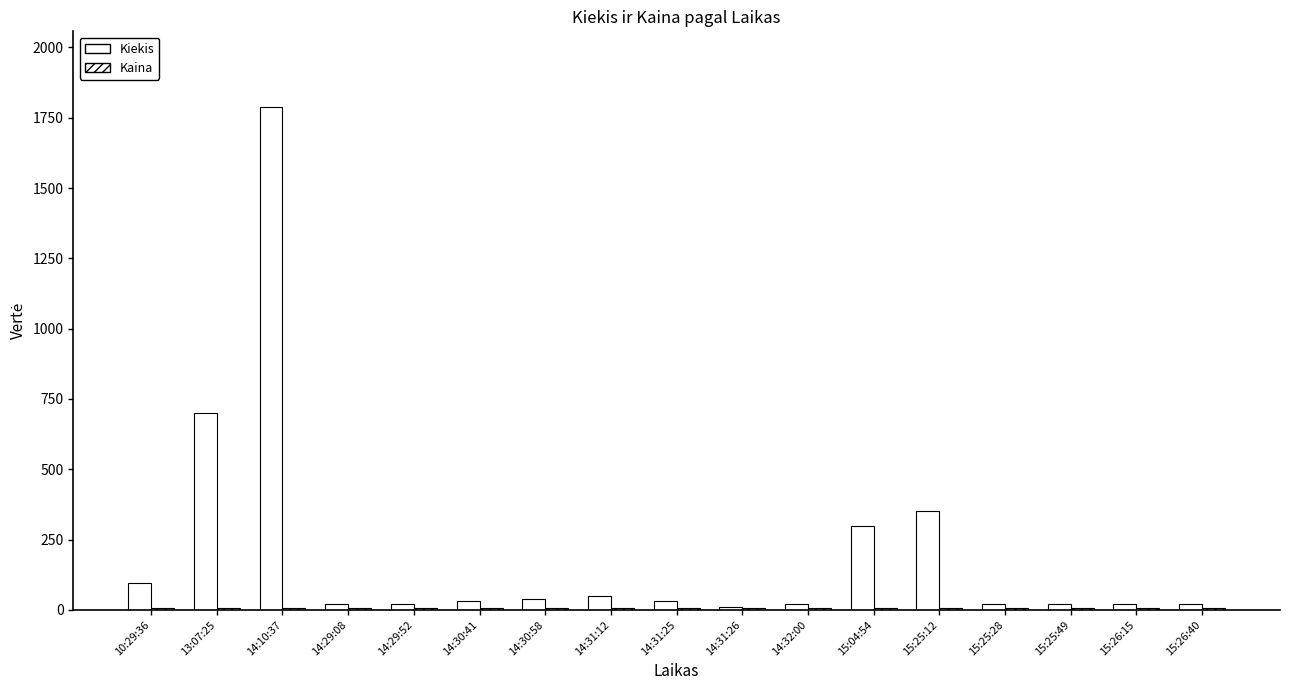

Which series changed the most between 14:31:26 and 15:04:54?

Kiekis